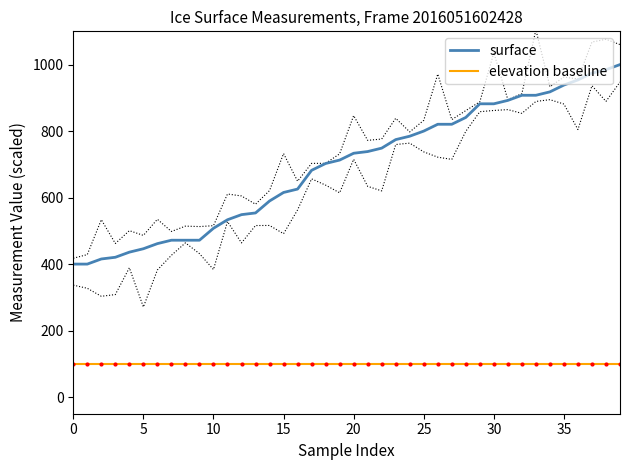

True or false: surface and elevation baseline intersect in this chart.

False